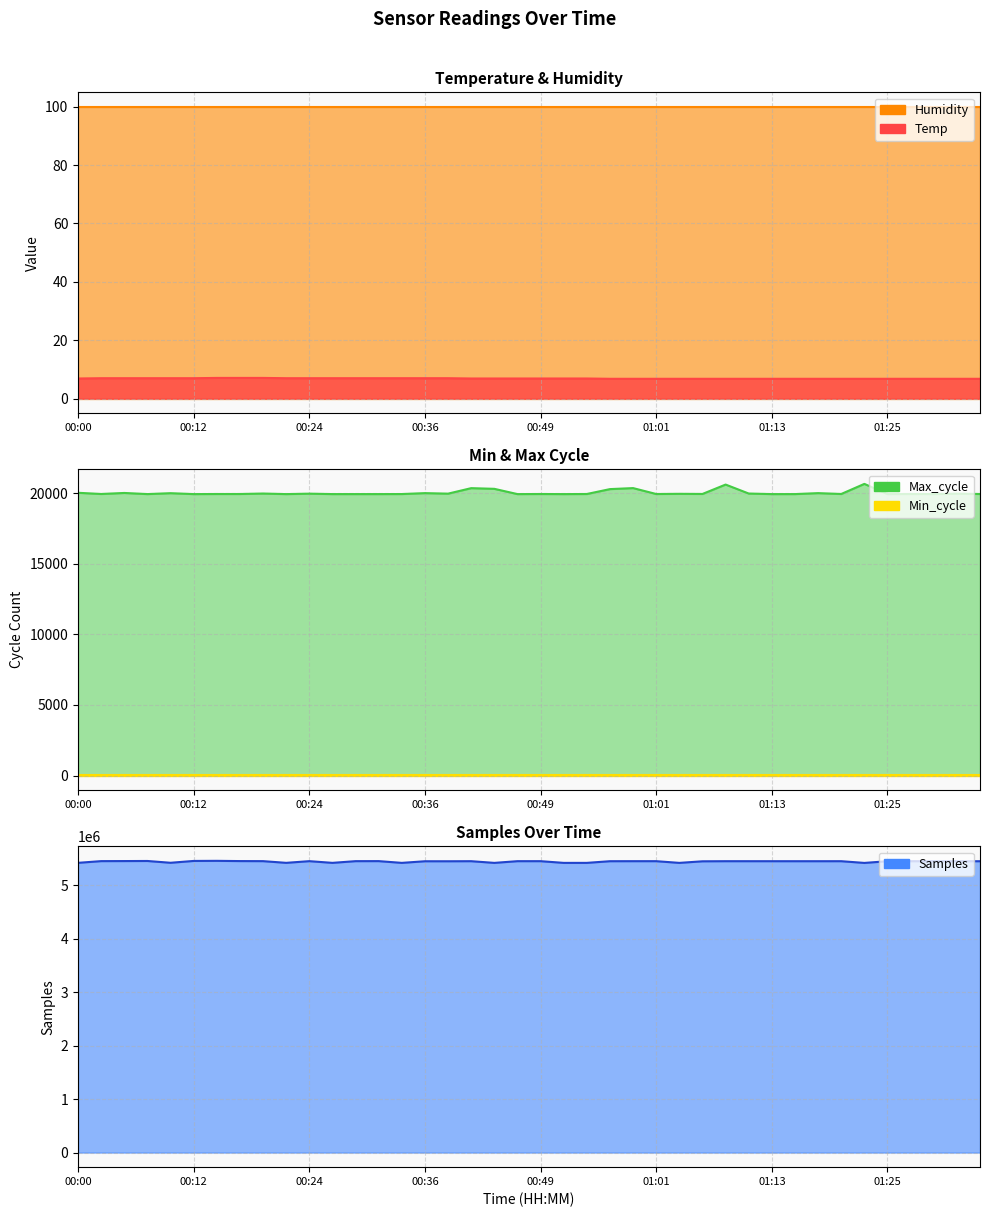

True or false: Max_cycle and Temp cross at least once.

False